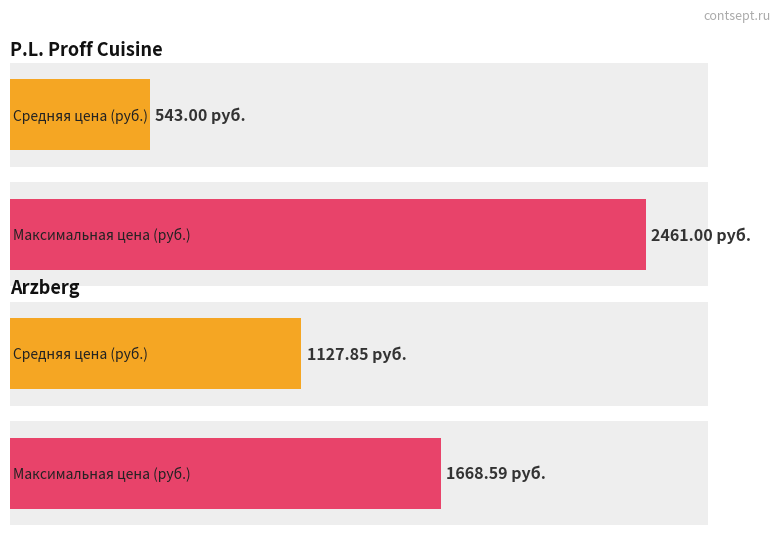

At how many categories does at least one series exceed 1888?

1